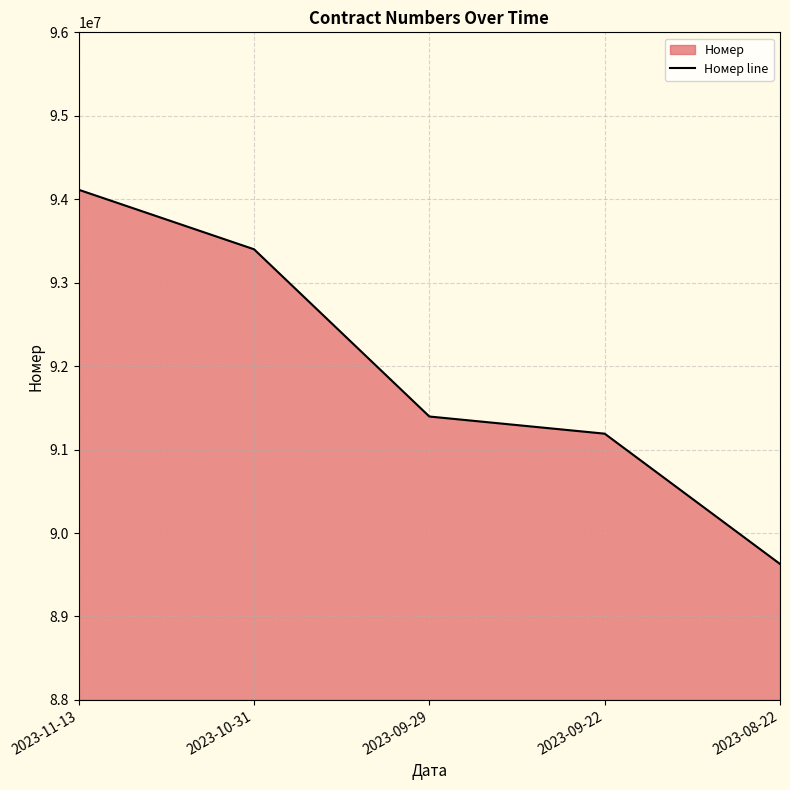

List the labels in order of value, smallest first.

2023-08-22, 2023-09-22, 2023-09-29, 2023-10-31, 2023-11-13